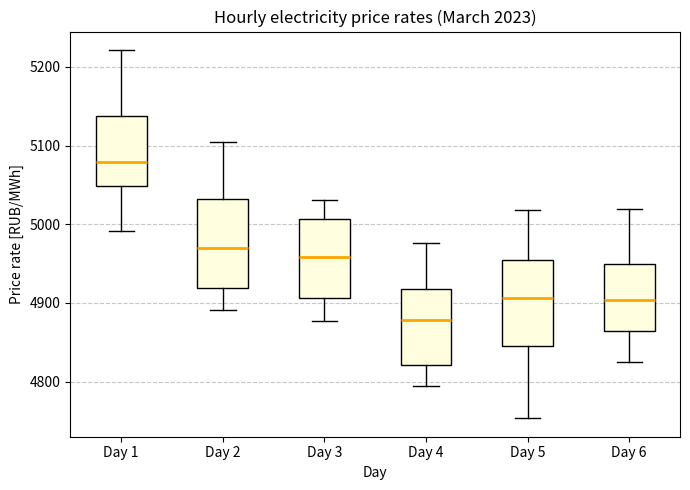

Reading left to right, transcribe this box plot: for each box, give where its median line is, the range the box spans, and where its two whiskers end, as read against the y-axis. The values are not printed on the chart, so give them approximately, as read against the axis.

Day 1: median 5080, box 5050 to 5140, whiskers 4990 to 5220
Day 2: median 4970, box 4920 to 5030, whiskers 4890 to 5110
Day 3: median 4960, box 4910 to 5010, whiskers 4880 to 5030
Day 4: median 4880, box 4820 to 4920, whiskers 4790 to 4980
Day 5: median 4910, box 4840 to 4950, whiskers 4750 to 5020
Day 6: median 4900, box 4860 to 4950, whiskers 4820 to 5020